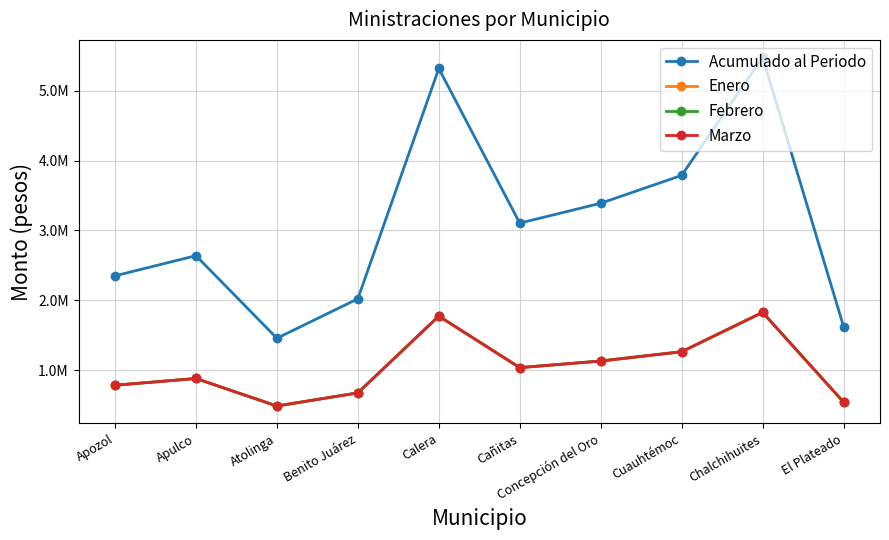

Reading right to left, list all the values displayed in this chart.

Acumulado al Periodo: 1623702	5480217	3789432	3389856	3105591	5320548	2021073	1456581	2639175	2350206
Enero: 541234	1826739	1263144	1129952	1035197	1773516	673691	485527	879725	783402
Febrero: 541234	1826739	1263144	1129952	1035197	1773516	673691	485527	879725	783402
Marzo: 541234	1826739	1263144	1129952	1035197	1773516	673691	485527	879725	783402